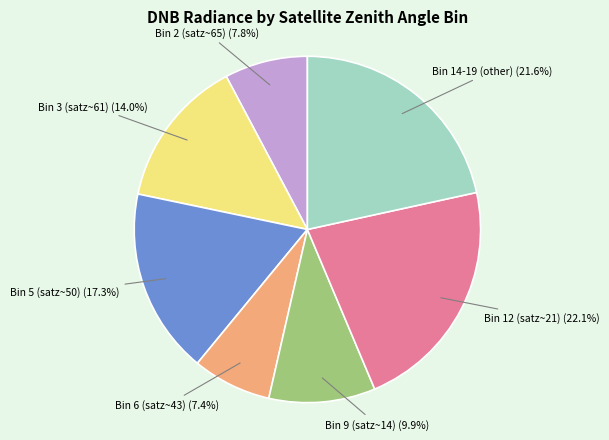

Is there a majority slice in this chart?

No